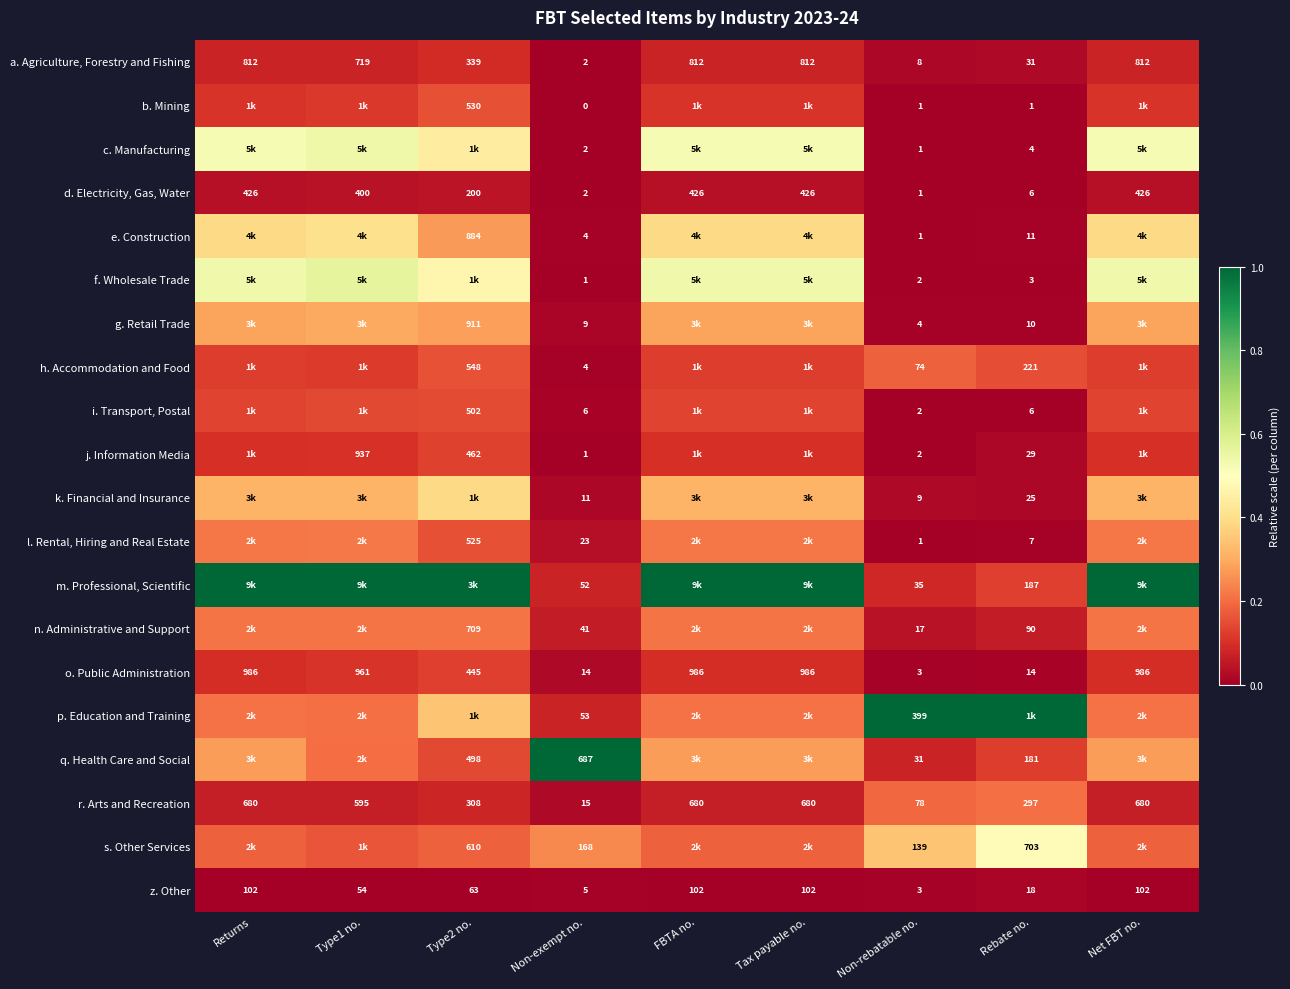

Which series changed the most between Non-exempt no. and Non-rebatable no.?

q. Health Care and Social